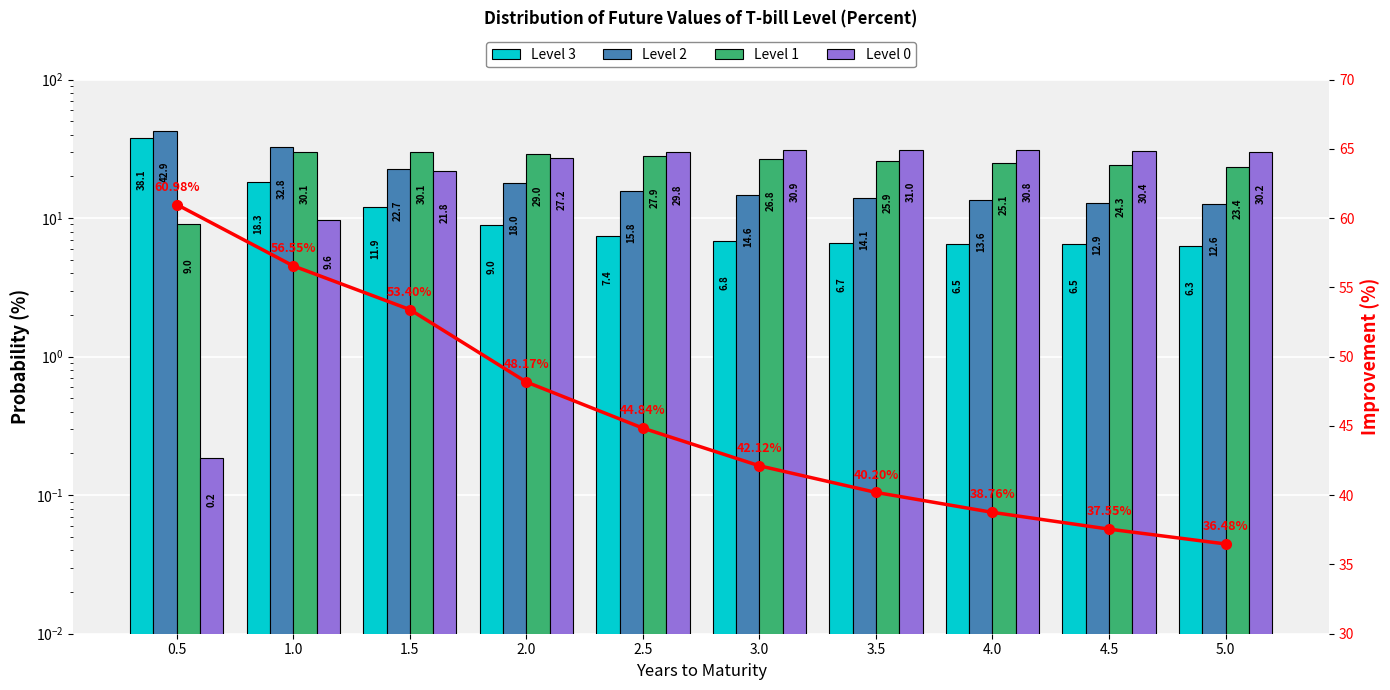

What value does the Level 2 series have at 2.5?

15.8